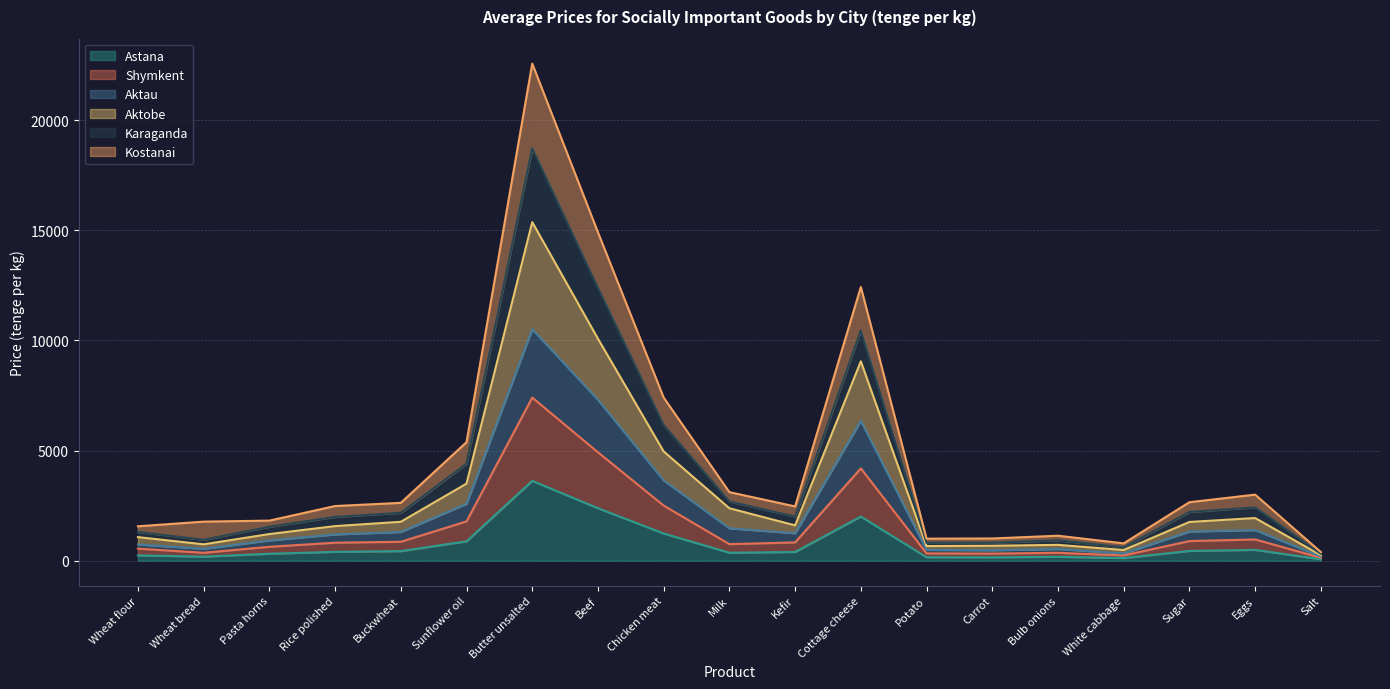

The value of Astana at Butter unsalted is 3622.0. True or false?

True